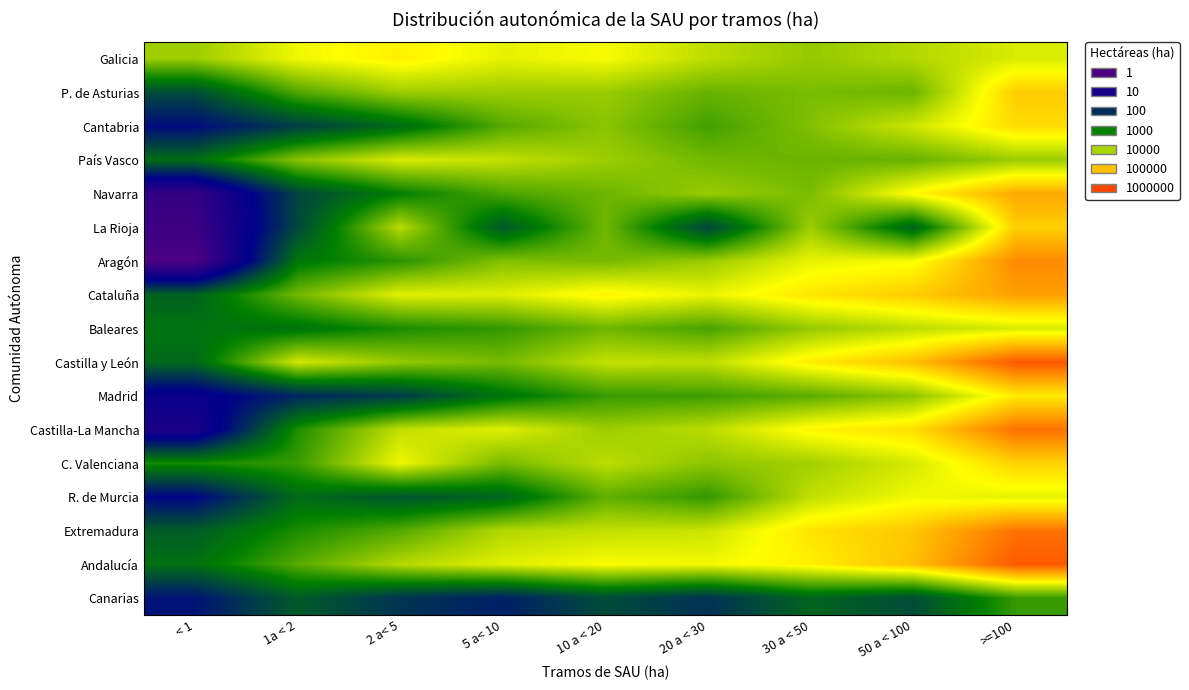

At 50 a < 100, list the series in order from largest to smallest.

Castilla y León, Andalucía, Extremadura, Cataluña, Castilla-La Mancha, Navarra, Aragón, R. de Murcia, C. Valenciana, Cantabria, Baleares, Galicia, Madrid, P. de Asturias, País Vasco, La Rioja, Canarias